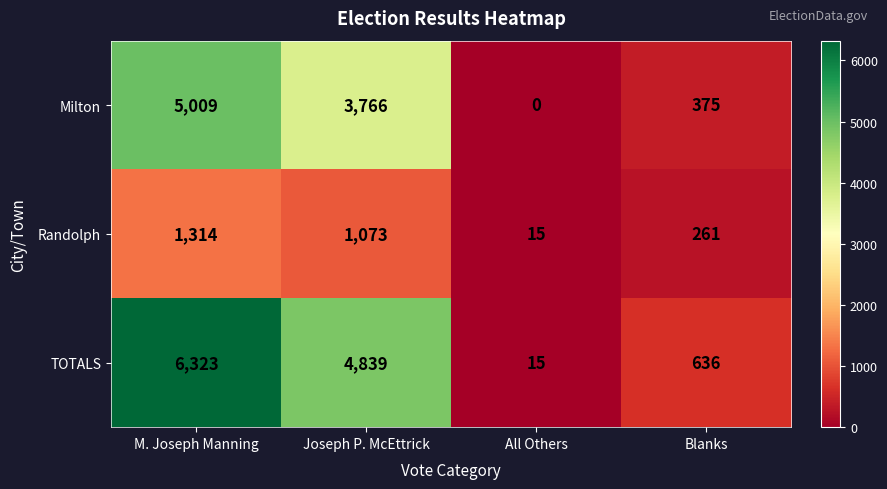

How many distinct data groups are displayed?

3